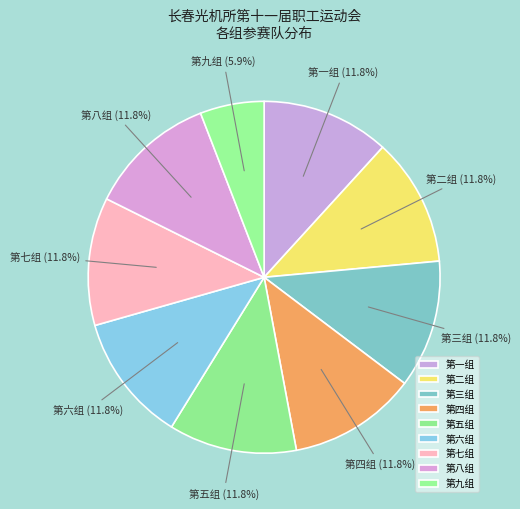

What is the smallest slice in the pie chart?

第九组